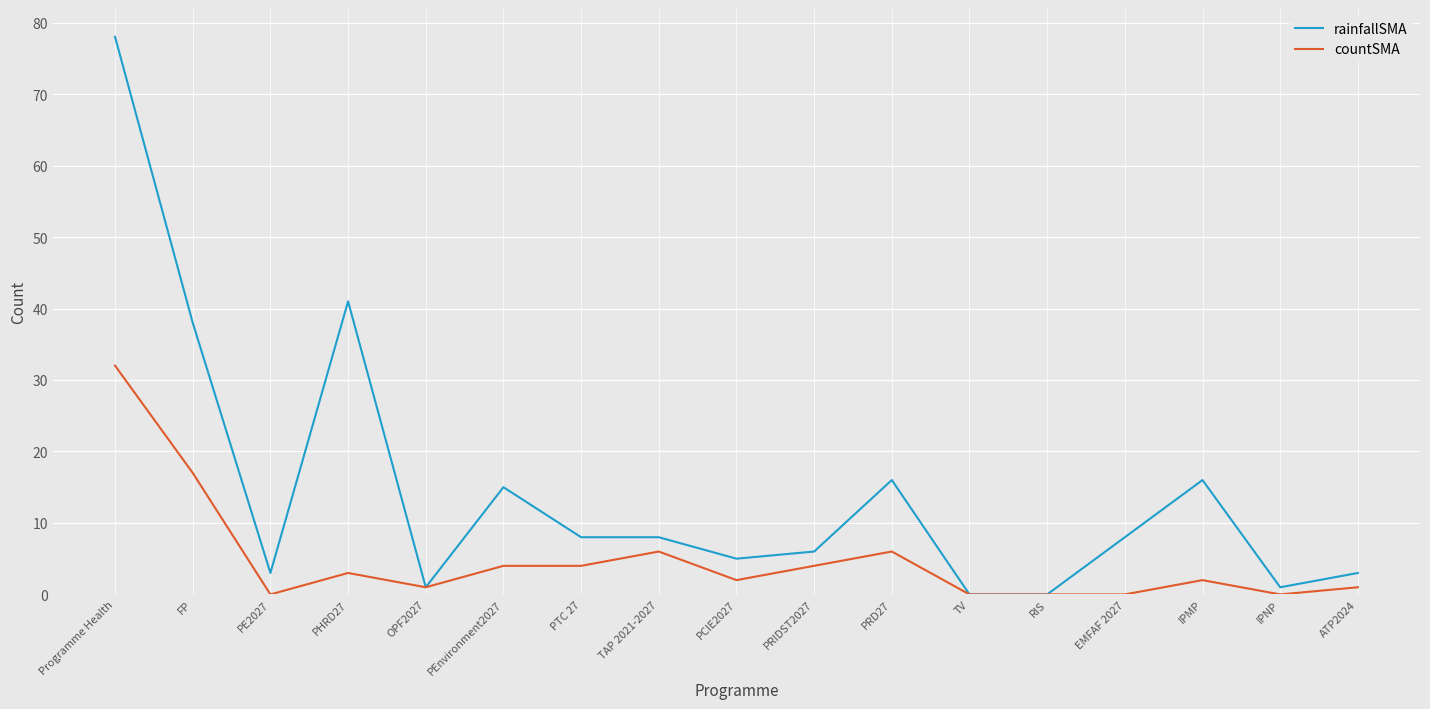

What position from the left is EMFAF 2027?

14